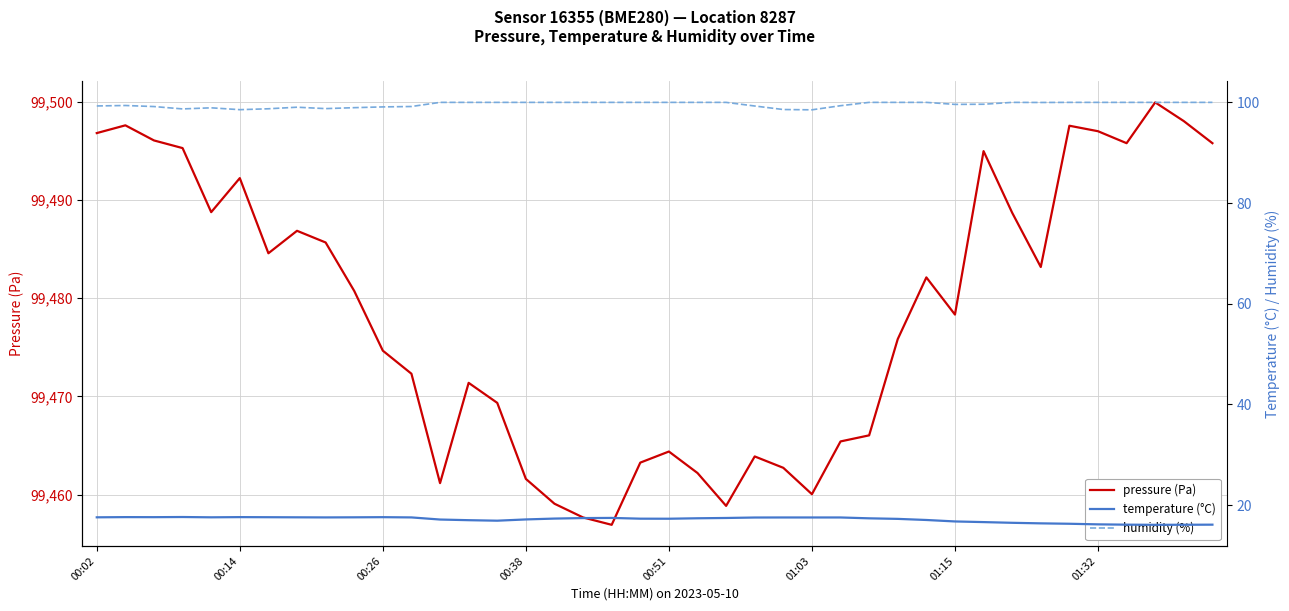

What are all the series names shown in the legend?

pressure (Pa), temperature (°C), humidity (%)